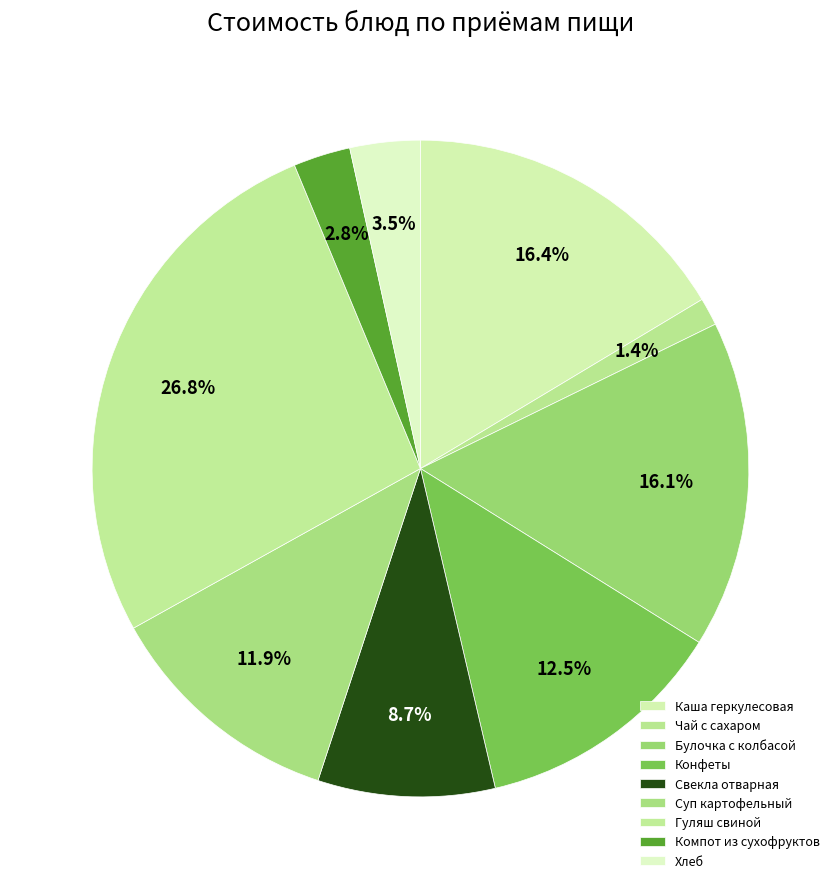

How many slices are in this pie chart?

9